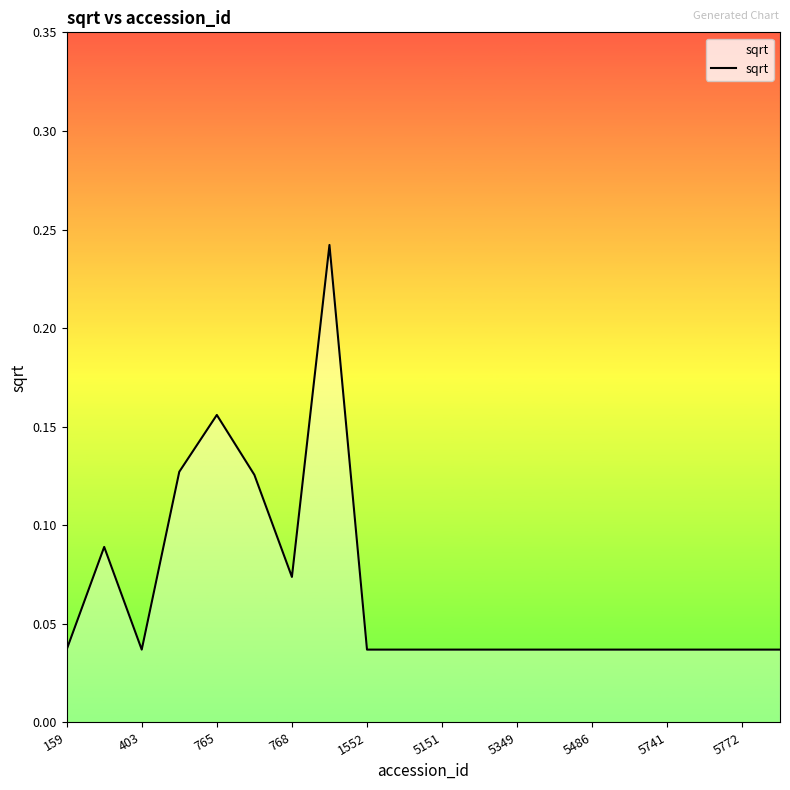

How many categories are shown in the chart?

20